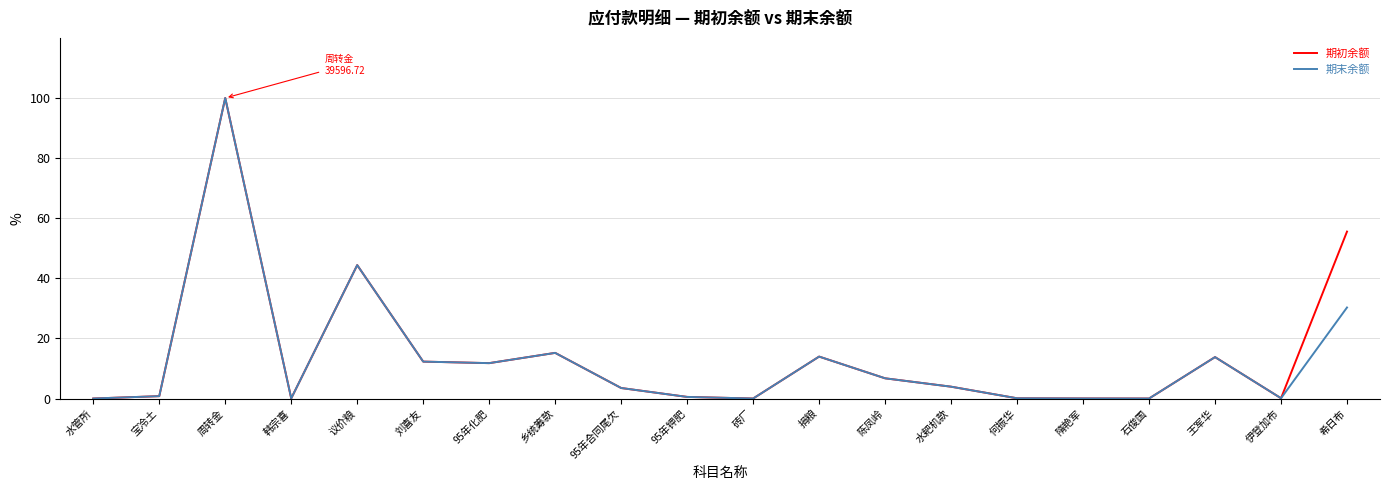

True or false: 期末余额 has a value of 0.0 at 石俊国.

True